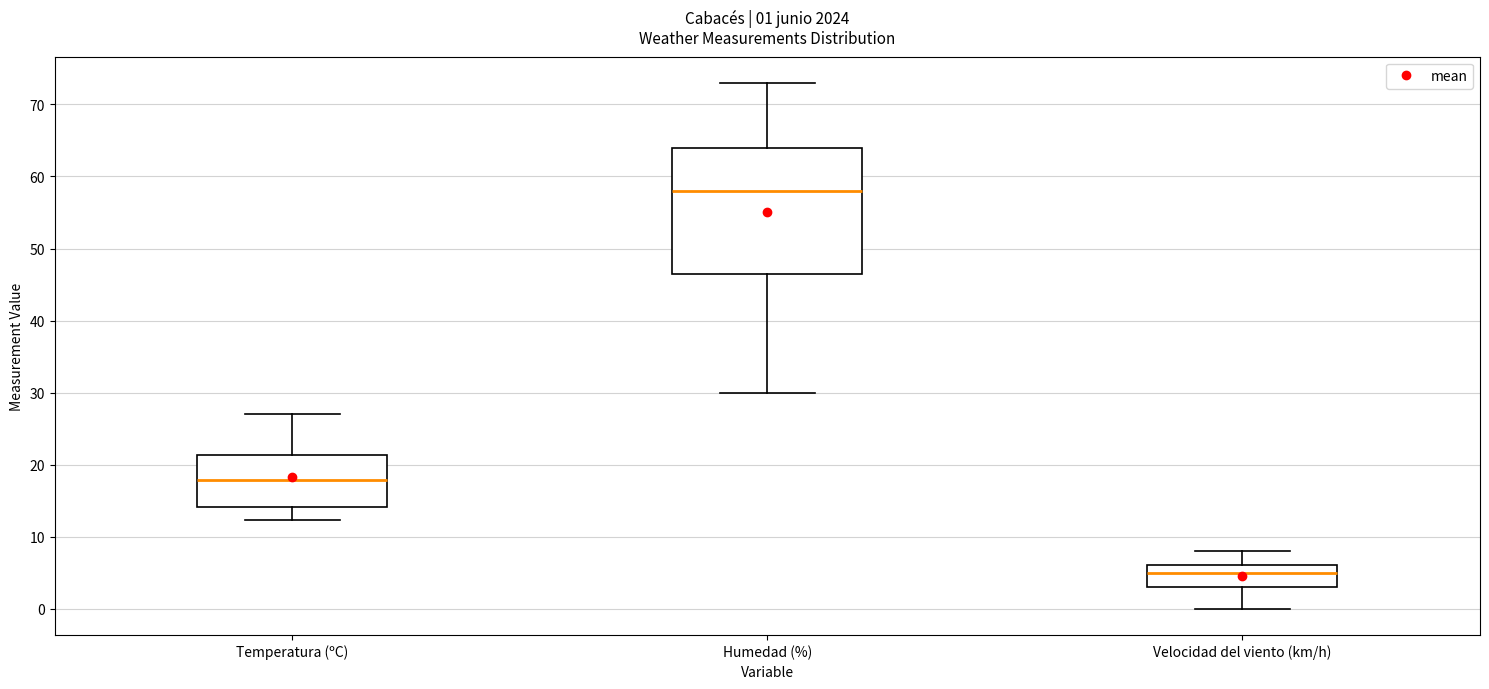

Which box's median line is the highest?

Humedad (%)